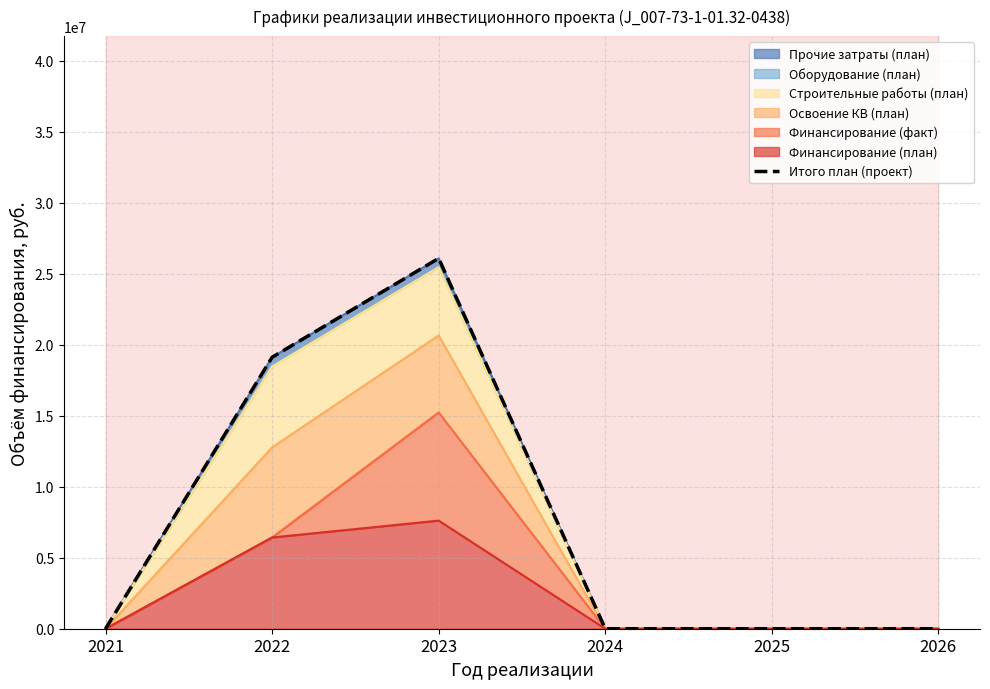

Between 2026 and 2023, which is larger?

2023